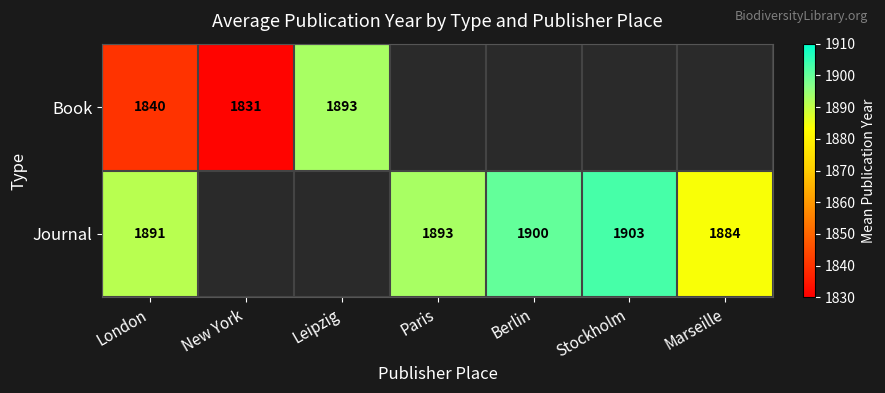

The Journal series shows 1208 at Berlin. True or false?

False